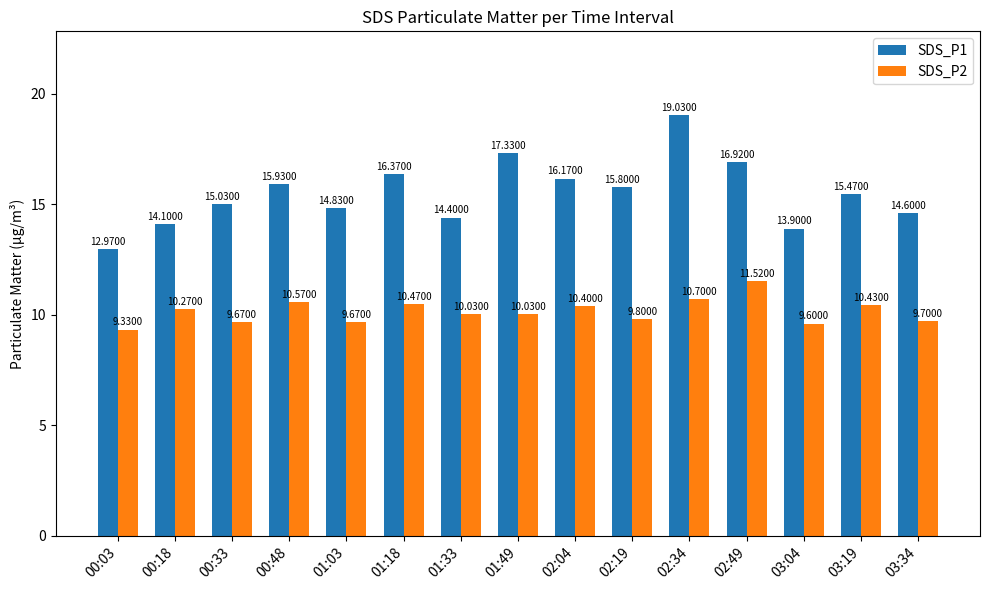

Which series has the largest range (max minus min)?

SDS_P1